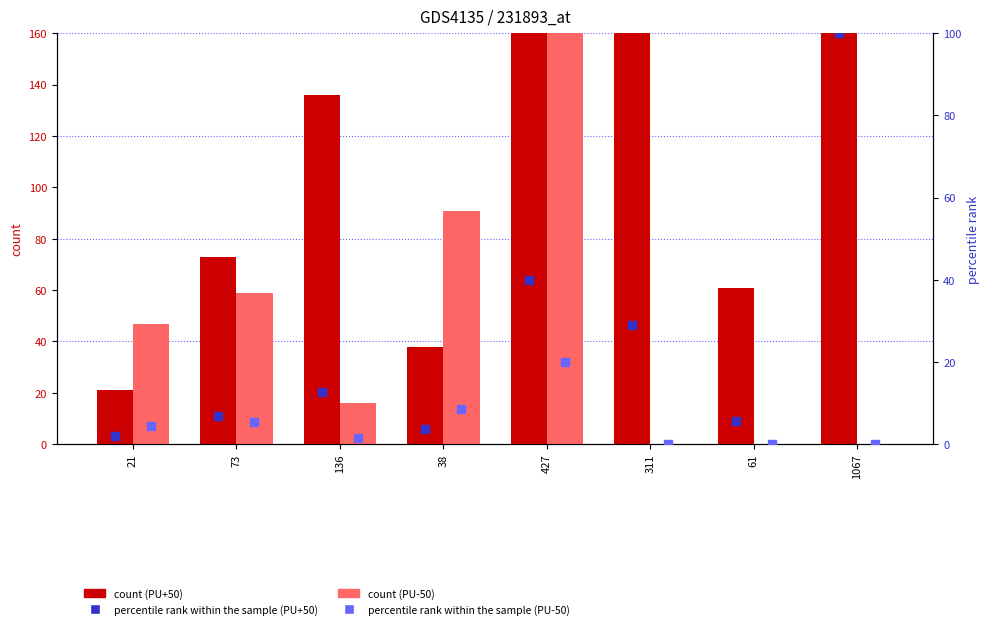

Is the value of PU-50 count at 311 greater than the value of PU+50 count at 427?

No